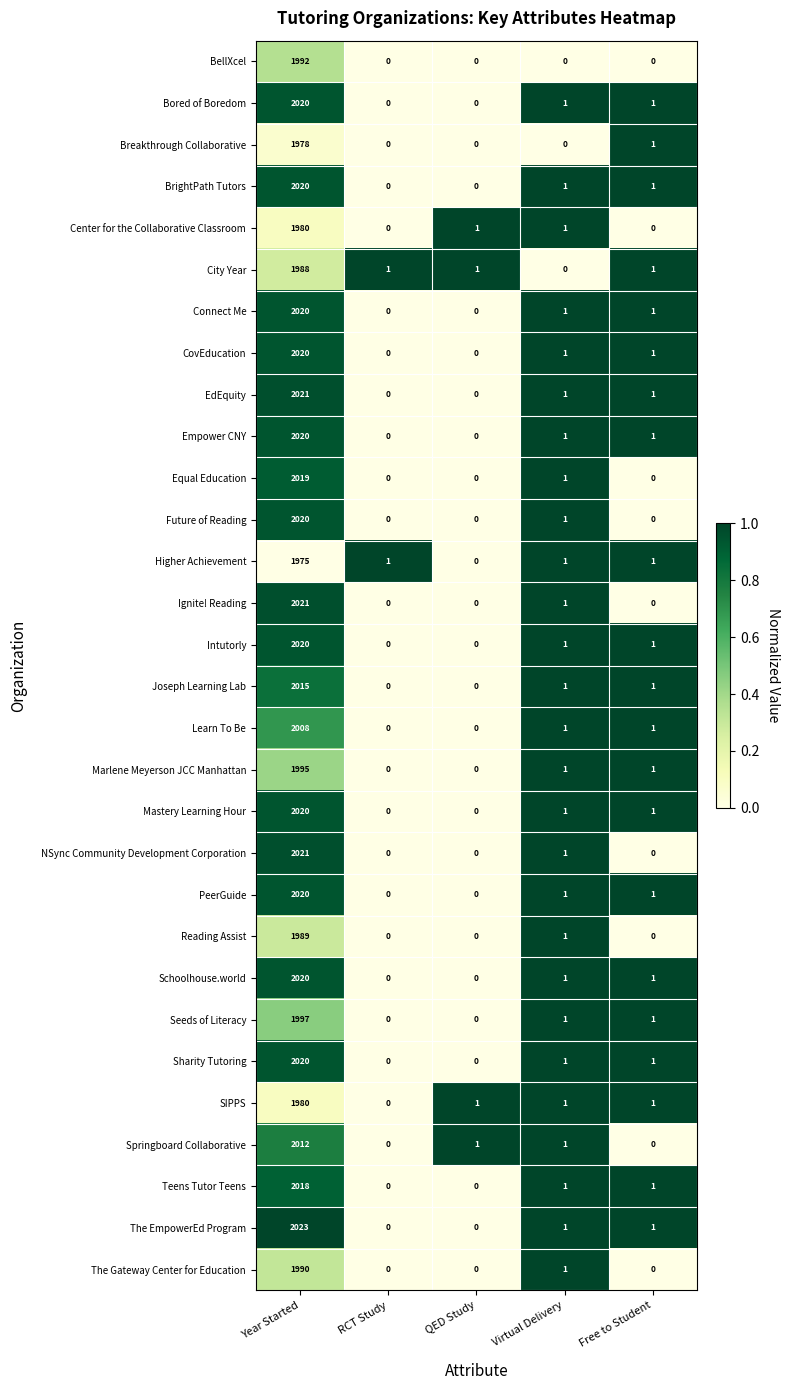

What is the difference between the Learn To Be values at QED Study and Year Started?

2008